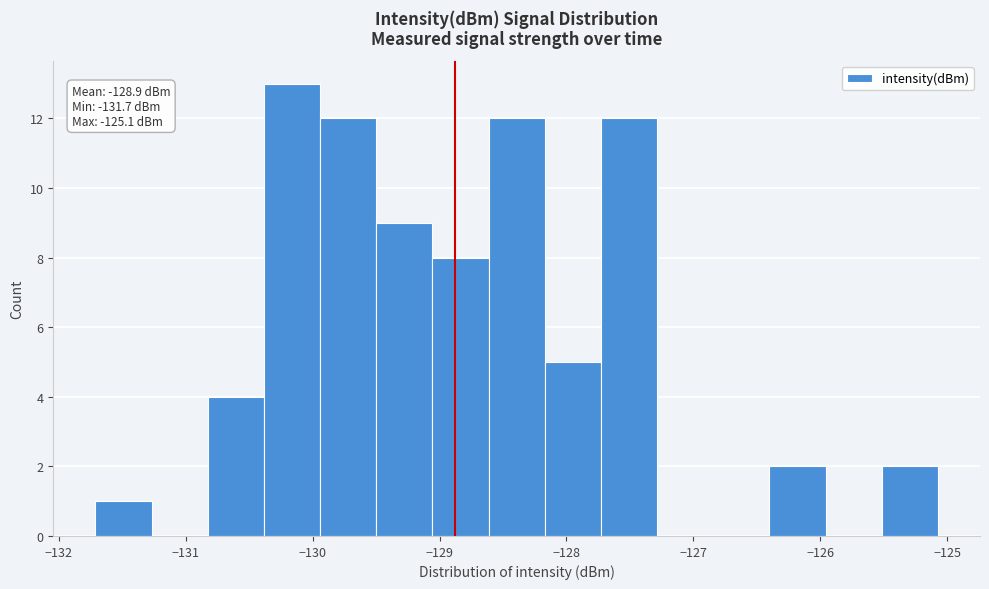

Which range on the x-axis has the tallest bar?

-130.4 to -129.9